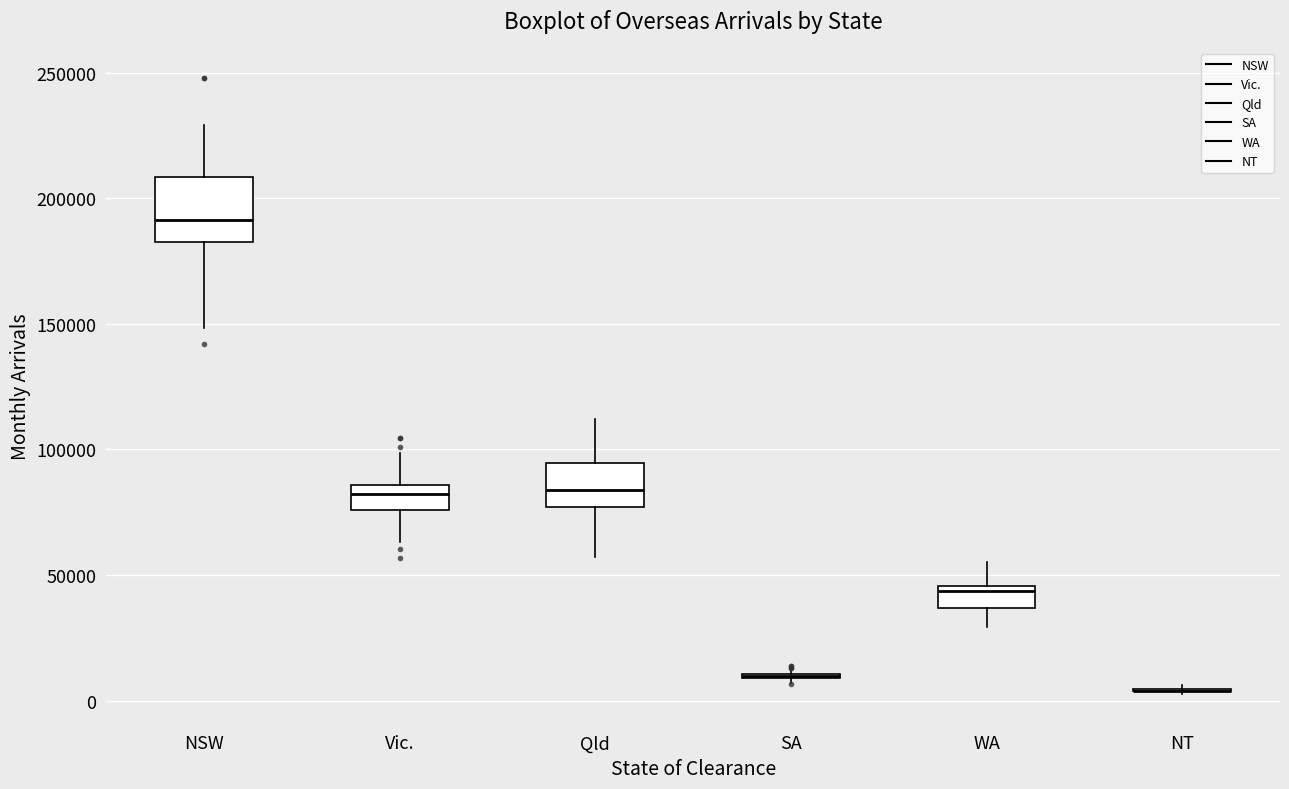

Reading left to right, read every box against the y-axis: the position of its median line, the range the box covers, and the ends of its whiskers. The values are not printed on the chart, so give them approximately, as read against the axis.

NSW: median 190000, box 185000 to 210000, whiskers 150000 to 230000
Vic.: median 80000, box 75000 to 85000, whiskers 65000 to 100000
Qld: median 85000, box 75000 to 95000, whiskers 55000 to 110000
SA: box collapsed to a line at 10000, whiskers 5000 to 10000
WA: median 45000 (just below the box's upper edge), box 35000 to 45000, whiskers 30000 to 55000
NT: box collapsed to a line at 5000, whiskers 5000 to 5000